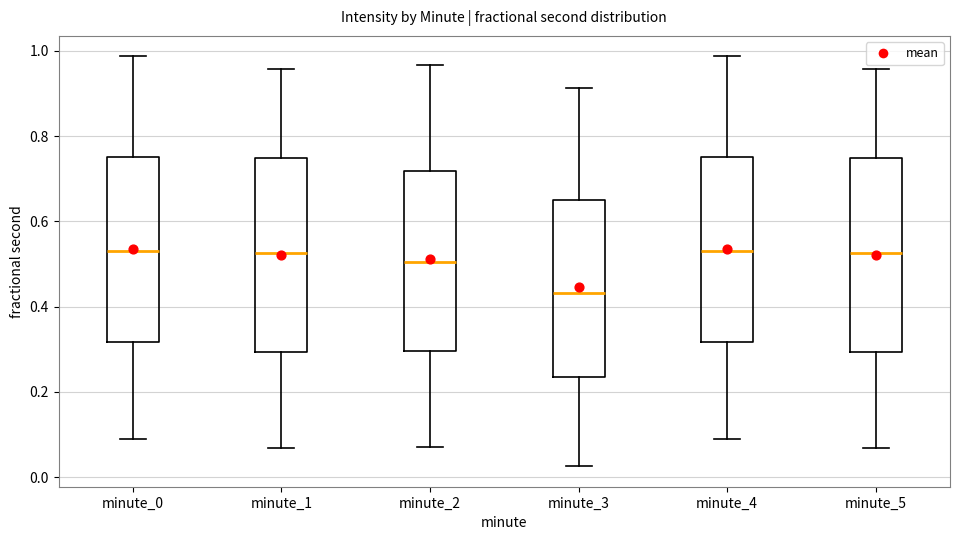

Reading left to right, transcribe this box plot: for each box, give where its median line is, the range the box spans, and where its two whiskers end, as read against the y-axis. The values are not printed on the chart, so give them approximately, as read against the axis.

minute_0: median 0.52, box 0.32 to 0.76, whiskers 0.10 to 0.98
minute_1: median 0.52, box 0.30 to 0.74, whiskers 0.06 to 0.96
minute_2: median 0.50, box 0.30 to 0.72, whiskers 0.08 to 0.96
minute_3: median 0.44, box 0.24 to 0.66, whiskers 0.02 to 0.92
minute_4: median 0.52, box 0.32 to 0.76, whiskers 0.10 to 0.98
minute_5: median 0.52, box 0.30 to 0.74, whiskers 0.06 to 0.96